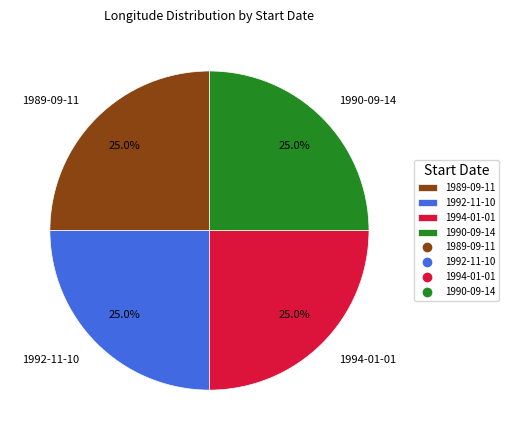

What portion of the pie excludes 1989-09-11?

75.0%